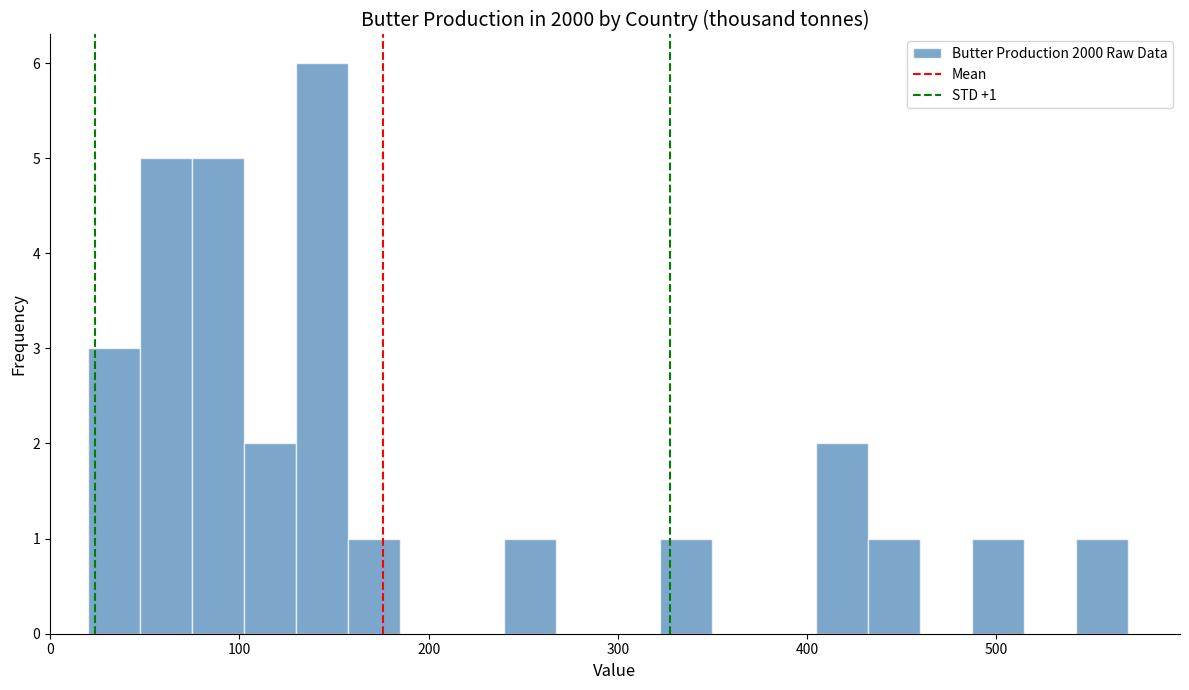

Around what value on the x-axis is the tallest bar? Give the approximate position of its centre, as read against the axis.

140